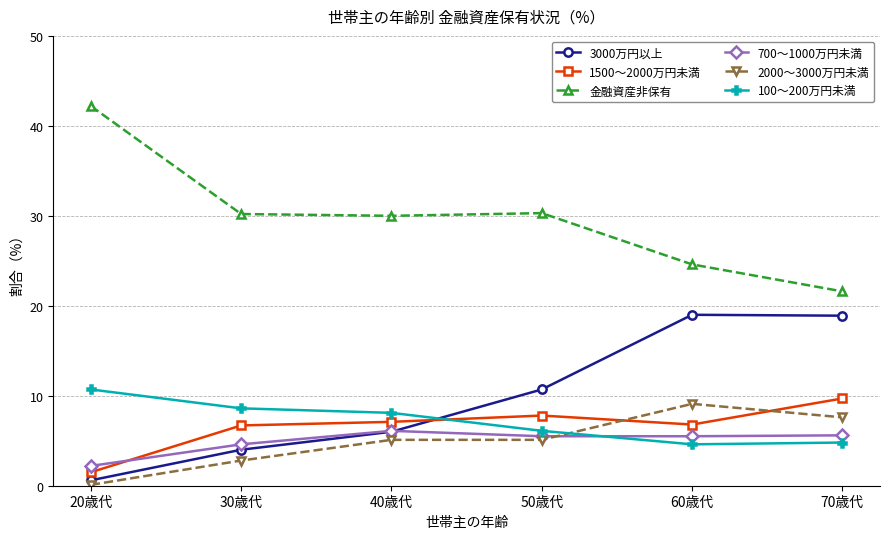

Is the value of 3000万円以上 at 70歳代 greater than the value of 100～200万円未満 at 30歳代?

Yes